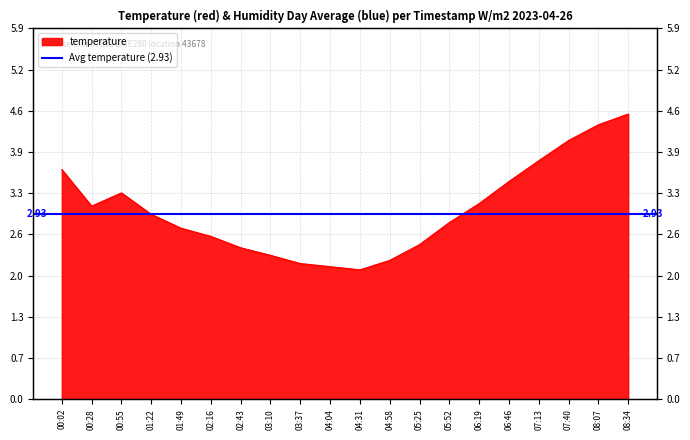

Reading left to right, transcribe all the data shown in this chart.

3.6	3.1	3.3	2.9	2.7	2.6	2.4	2.3	2.1	2.1	2.0	2.2	2.5	2.8	3.1	3.5	3.8	4.1	4.3	4.5